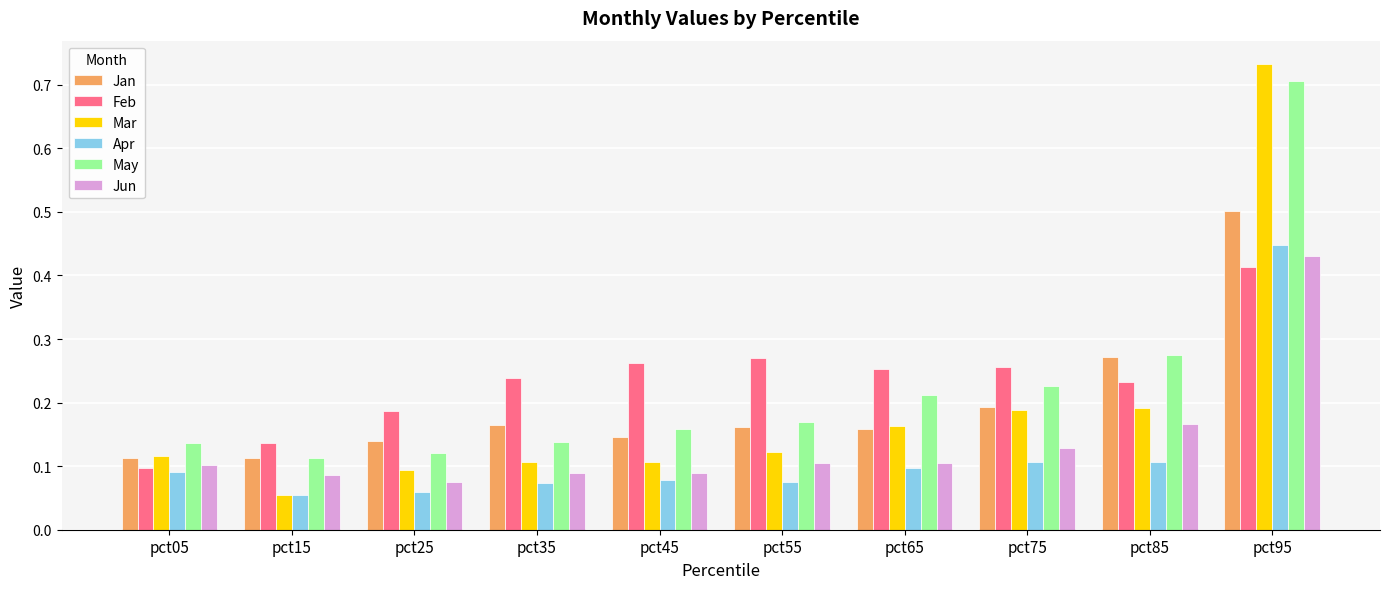

Which series has the largest range (max minus min)?

Mar